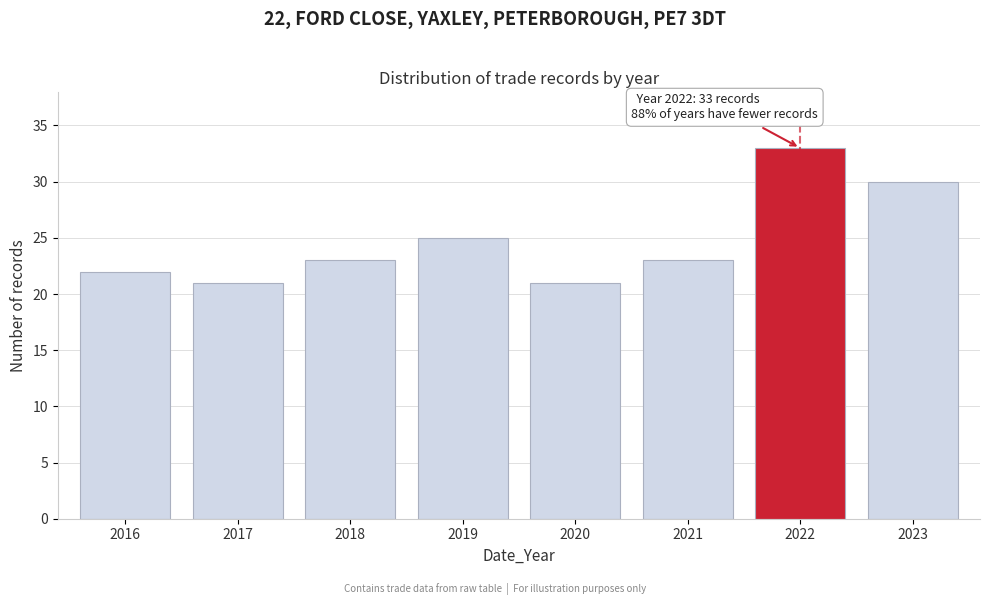

Reading right to left, what are all the values shown in this chart?

2023=30	2022=33	2021=23	2020=21	2019=25	2018=23	2017=21	2016=22